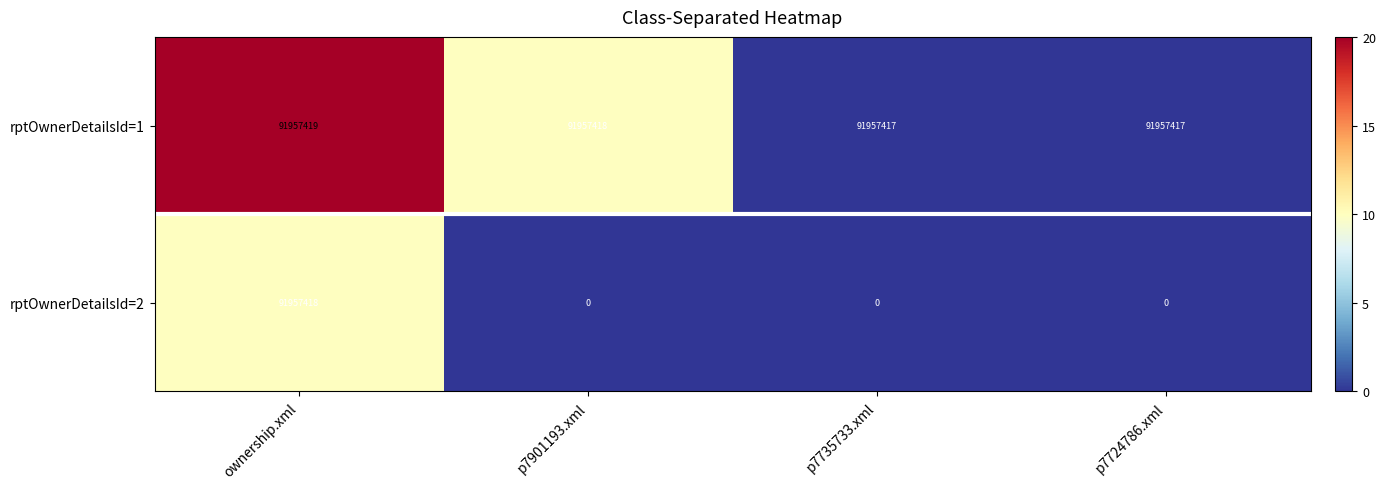

Reading right to left, list all the values displayed in this chart.

rptOwnerDetailsId=1: 91957417	91957417	91957418	91957419
rptOwnerDetailsId=2: 0	0	0	91957418